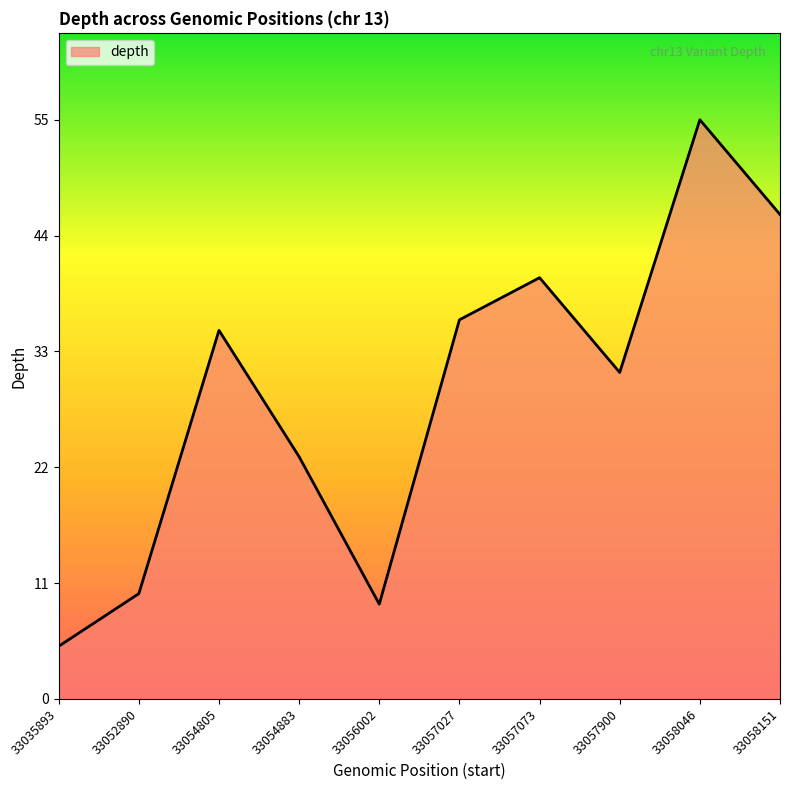

Rank the categories by value from lowest to highest.

33035893, 33056002, 33052890, 33054883, 33057900, 33054805, 33057027, 33057073, 33058151, 33058046